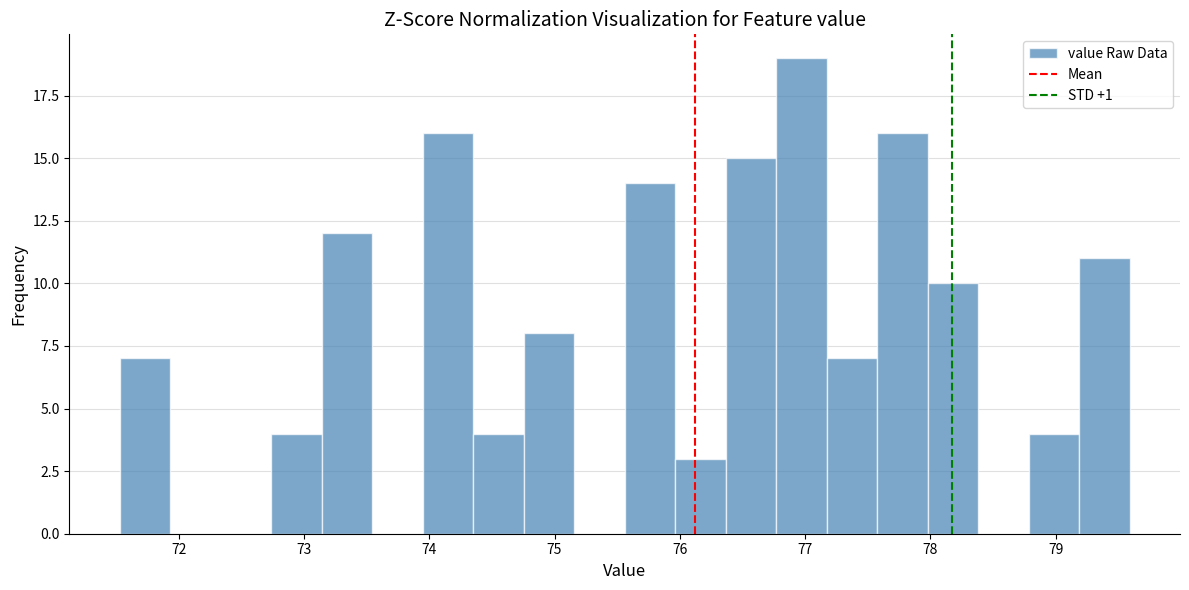

Reading left to right, list every bar in this chart as the range it spans on the x-axis followed by its height. Neither the bar edges nor the heights are printed on the chart, so give them approximately, as read against the axes.

71.5 to 71.9: 7
71.9 to 72.3: 0
72.3 to 72.7: 0
72.7 to 73.1: 4
73.1 to 73.5: 12
73.5 to 73.9: 0
73.9 to 74.4: 16
74.4 to 74.8: 4
74.8 to 75.2: 8
75.2 to 75.6: 0
75.6 to 76.0: 14
76.0 to 76.4: 3
76.4 to 76.8: 15
76.8 to 77.2: 19
77.2 to 77.6: 7
77.6 to 78.0: 16
78.0 to 78.4: 10
78.4 to 78.8: 0
78.8 to 79.2: 4
79.2 to 79.6: 11